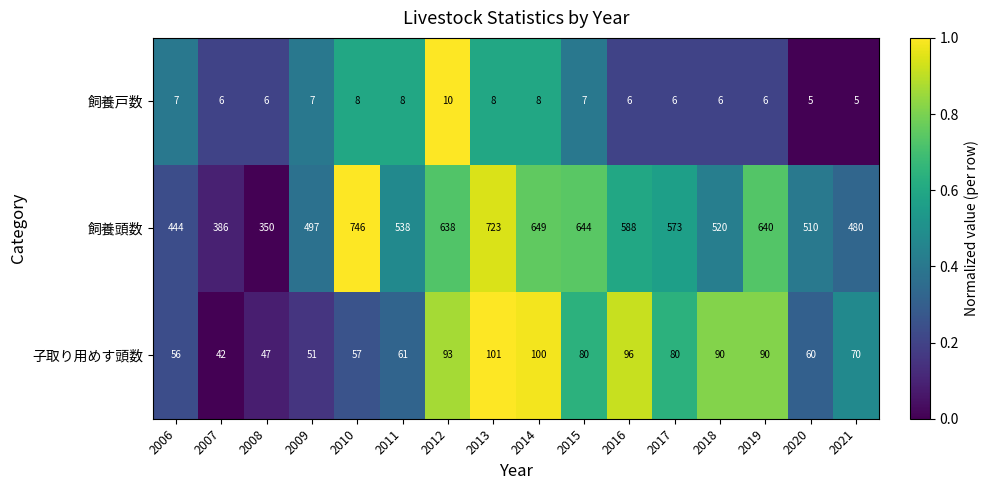

Which series changed the most between 2014 and 2019?

子取り用めす頭数